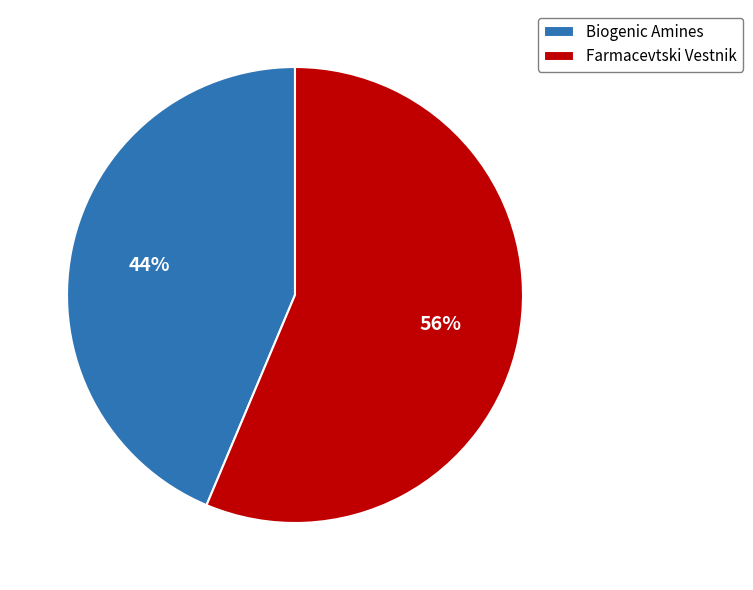

What is the largest slice in the pie chart?

Farmacevtski Vestnik